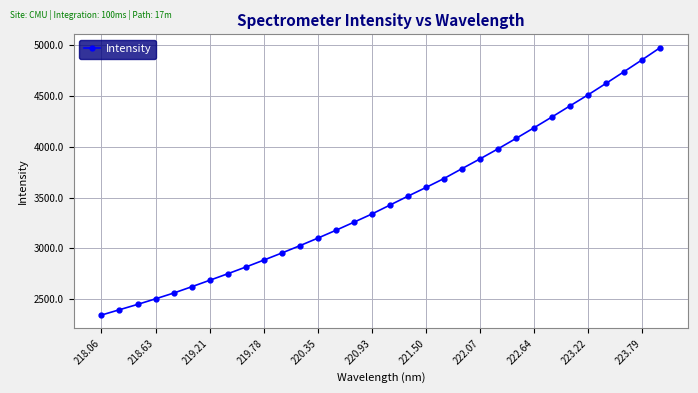

How many data points are less than 3426?

16